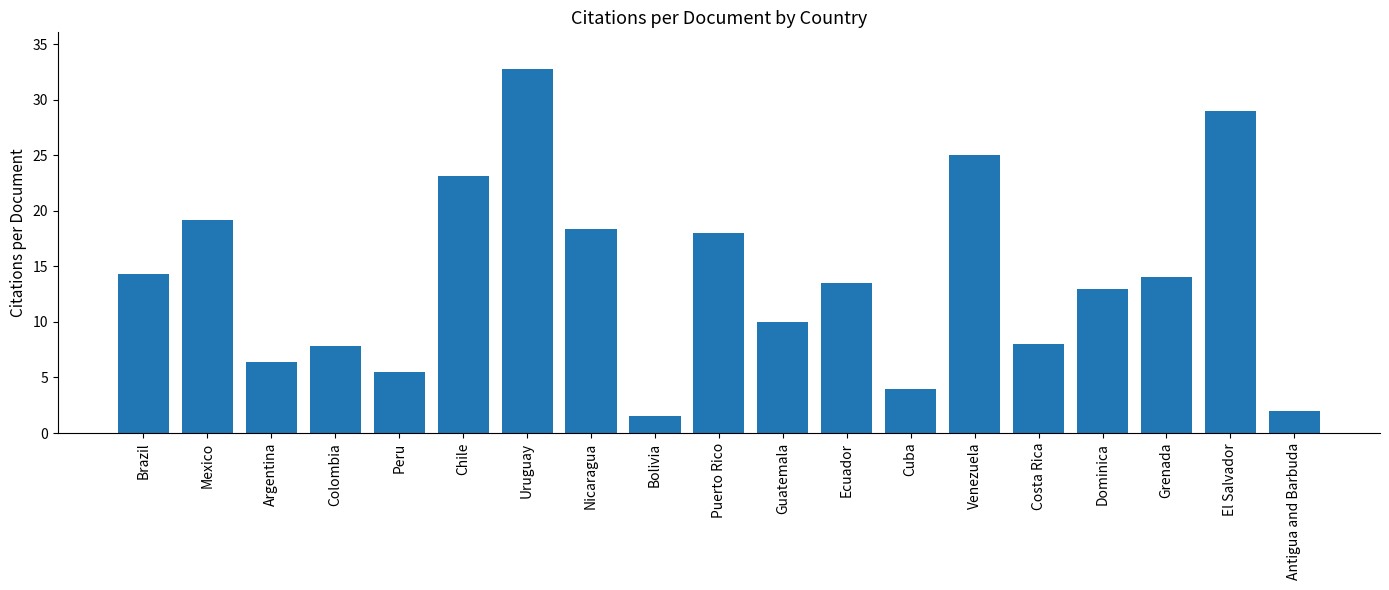

How many bars are there in total?

19